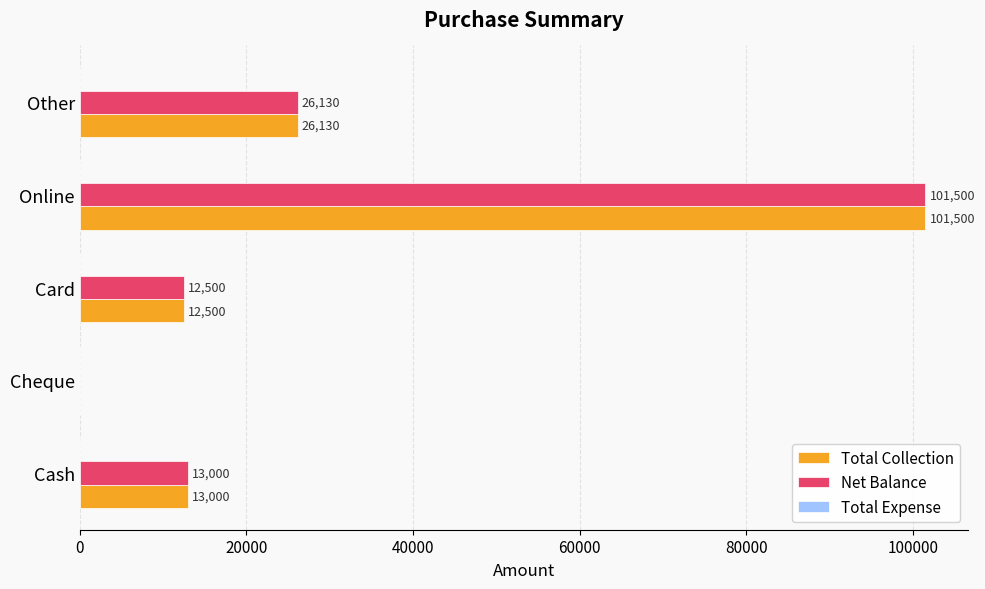

Is the value of Total Collection at Cash greater than the value of Net Balance at Card?

Yes